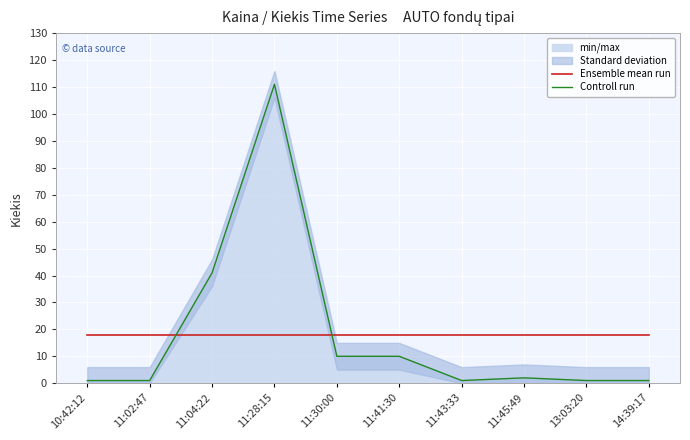

What is the difference between the highest and lowest values at 11:45:49?

15.9